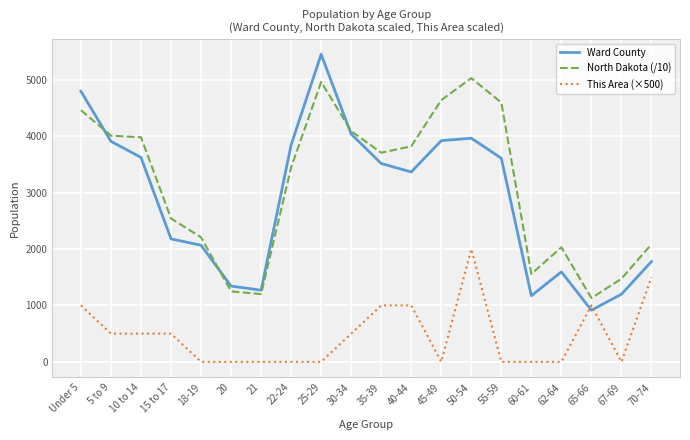

True or false: North Dakota (/10) and This Area (×500) intersect in this chart.

False